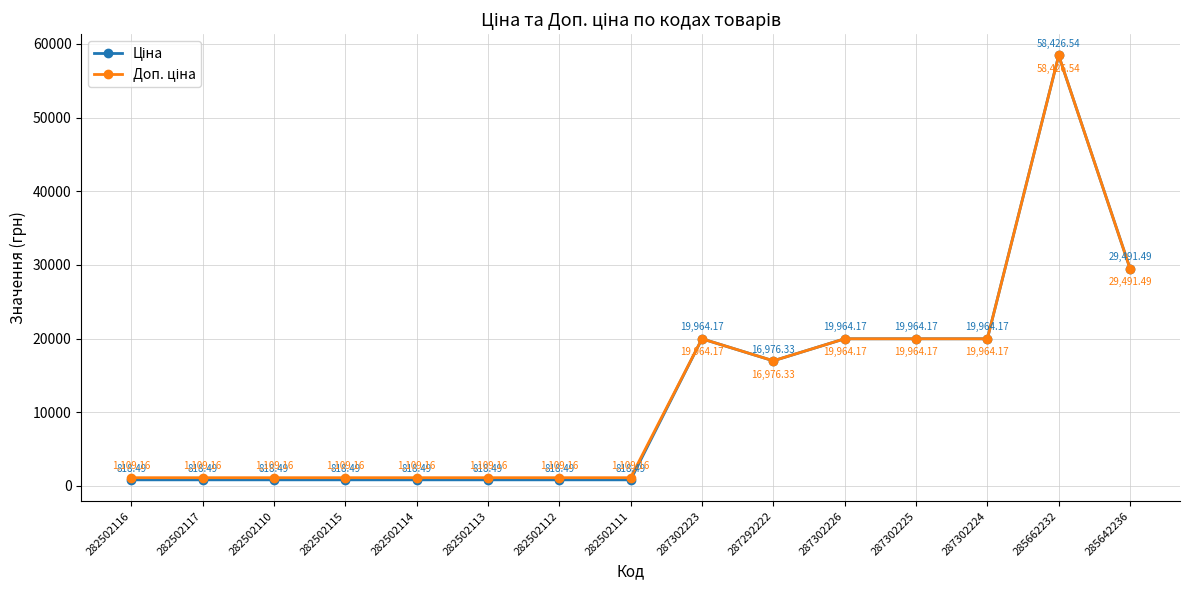

What is the difference between the highest and lowest values at 282502111?

290.7